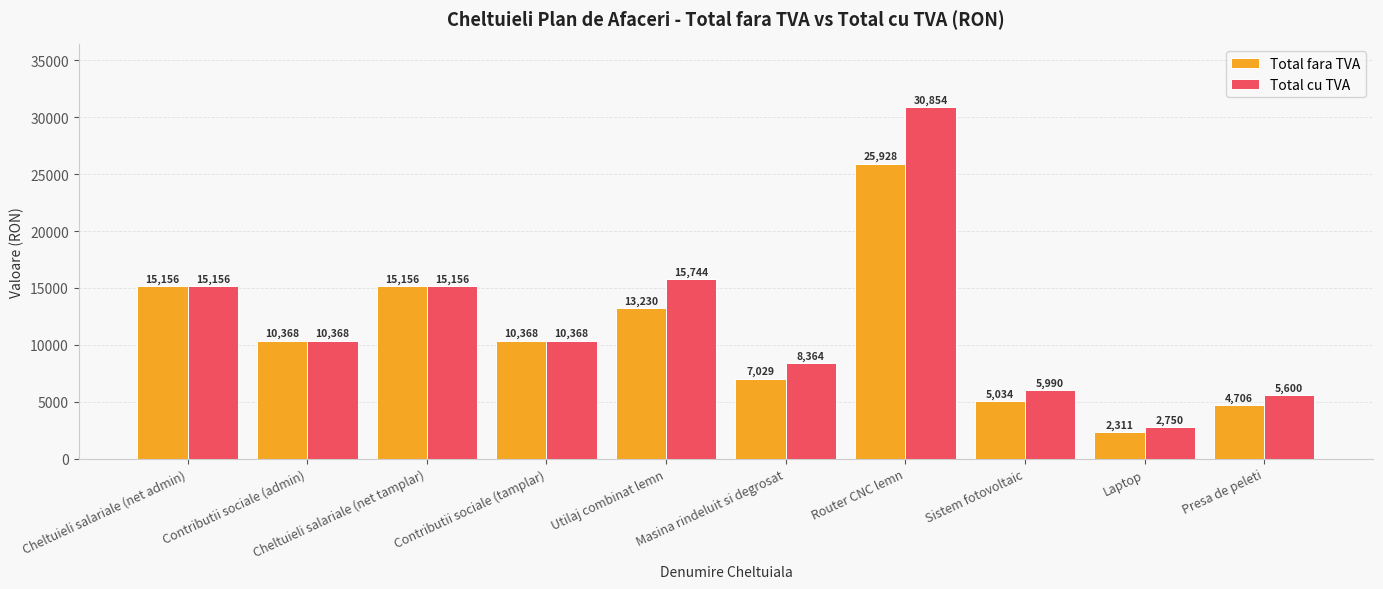

At how many categories does at least one series exceed 19847?

1